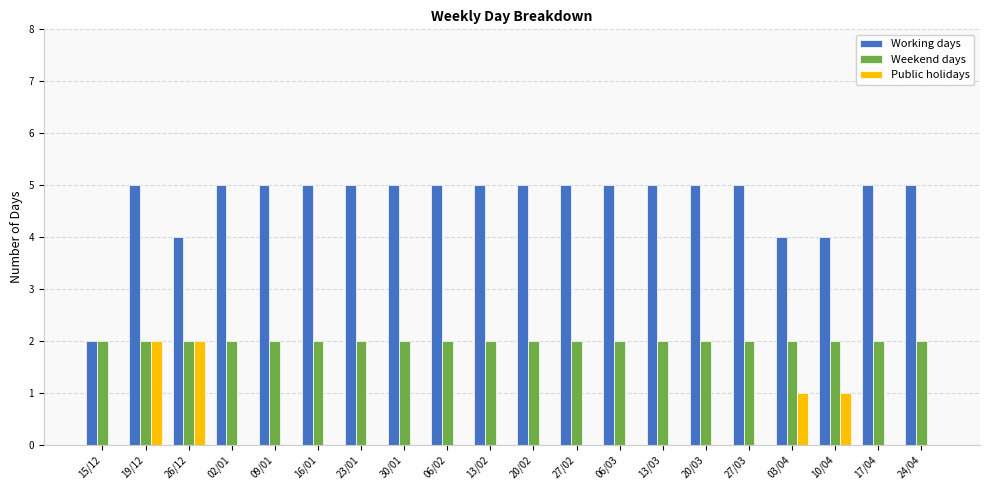

Reading left to right, extract all data points from this chart.

Working days: 2	5	4	5	5	5	5	5	5	5	5	5	5	5	5	5	4	4	5	5
Weekend days: 2	2	2	2	2	2	2	2	2	2	2	2	2	2	2	2	2	2	2	2
Public holidays: 0	2	2	0	0	0	0	0	0	0	0	0	0	0	0	0	1	1	0	0